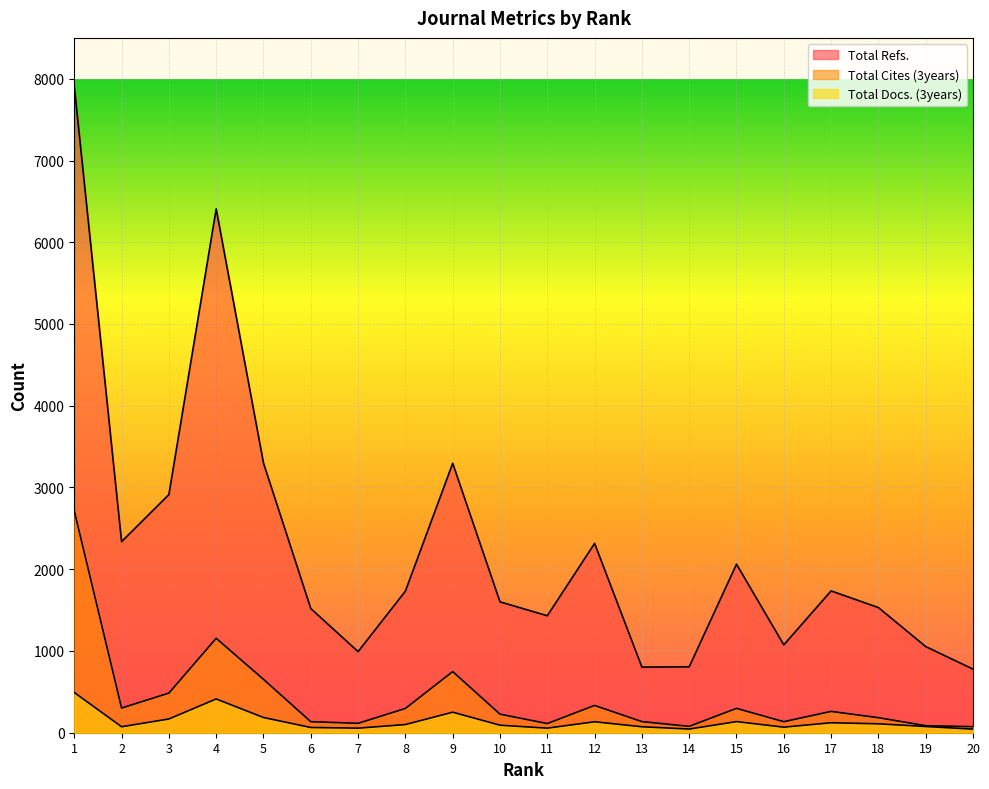

Which series has the largest total across all categories?

Total Refs.